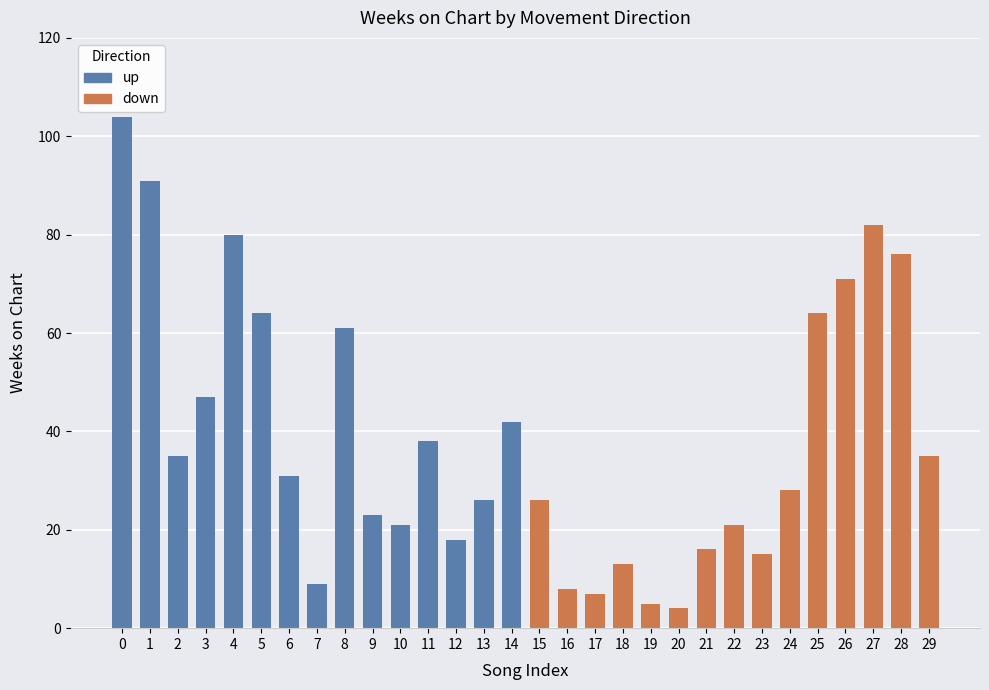

What is the sum of all down values?

471